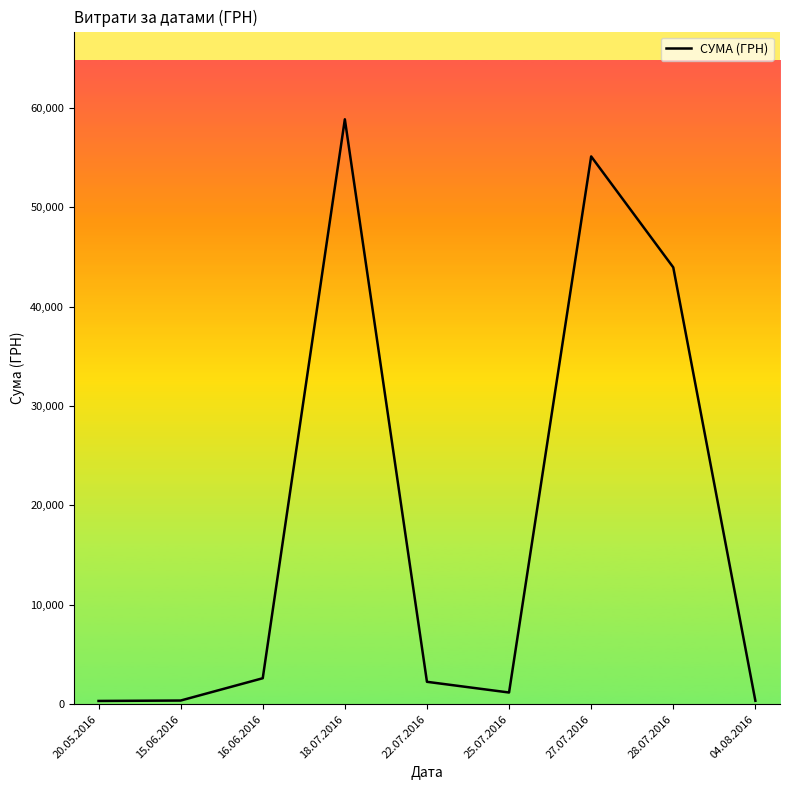

Which has a higher value, 28.07.2016 or 27.07.2016?

27.07.2016